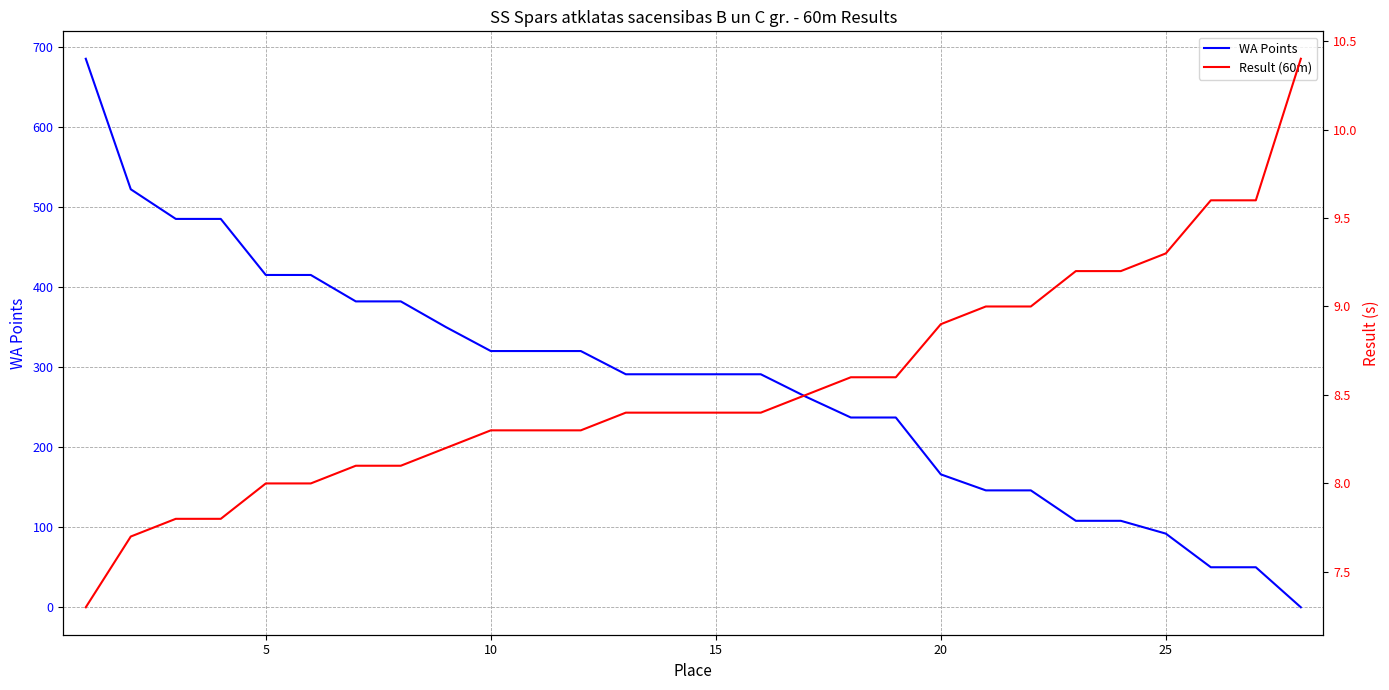

What is the maximum value for WA Points?

685